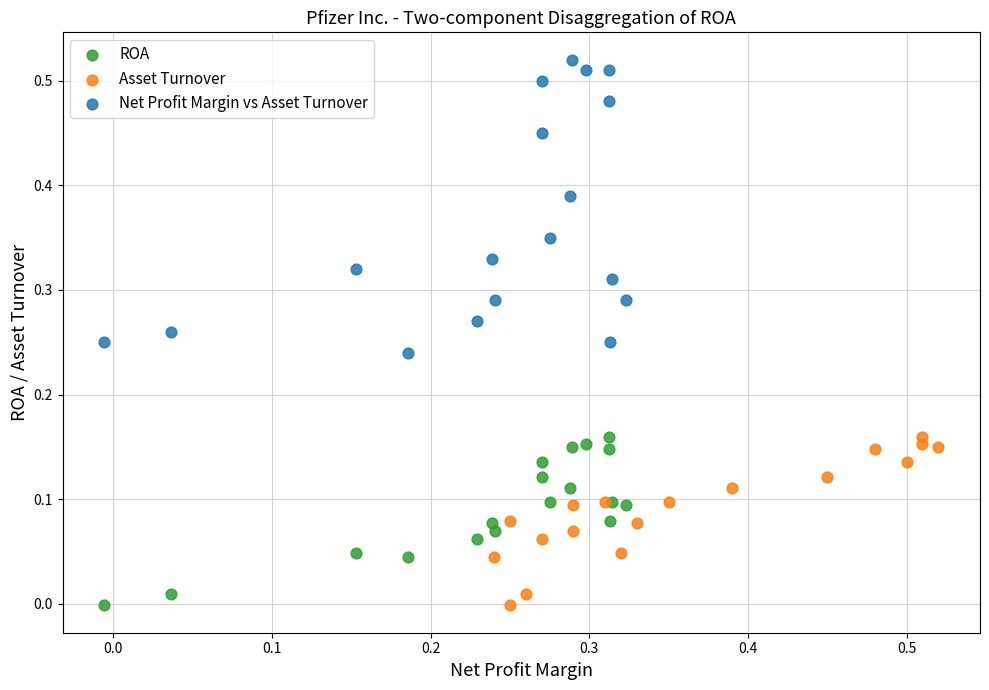

Which series has the widest spread of Y values?

Net Profit Margin vs Asset Turnover